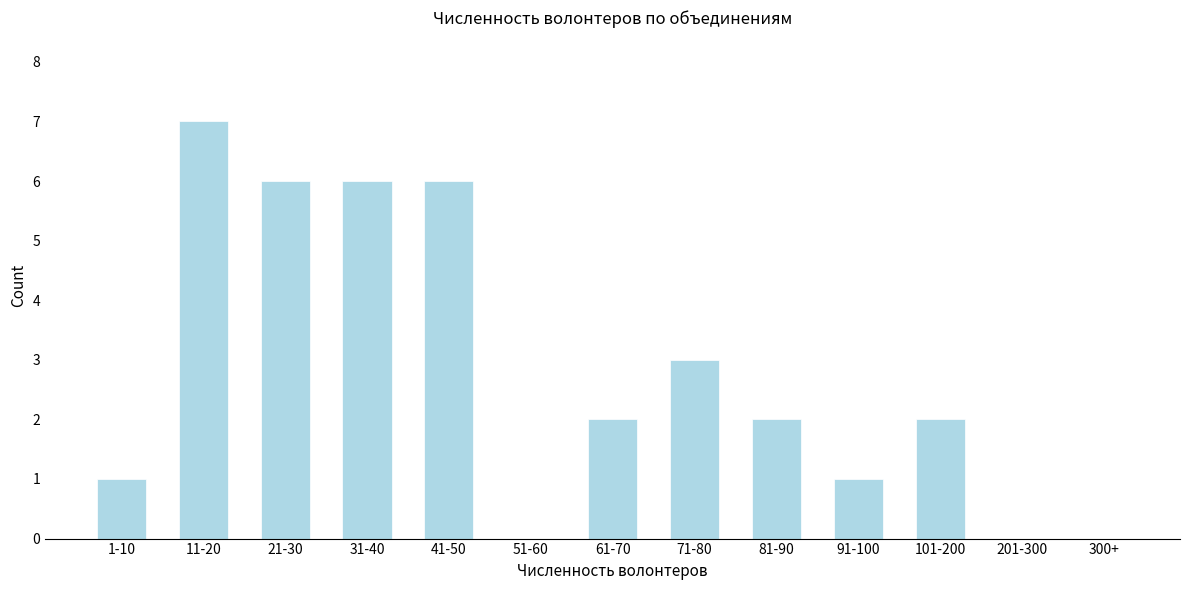

Reading left to right, extract all data points from this chart.

1-10=1	11-20=7	21-30=6	31-40=6	41-50=6	51-60=0	61-70=2	71-80=3	81-90=2	91-100=1	101-200=2	201-300=0	300+=0